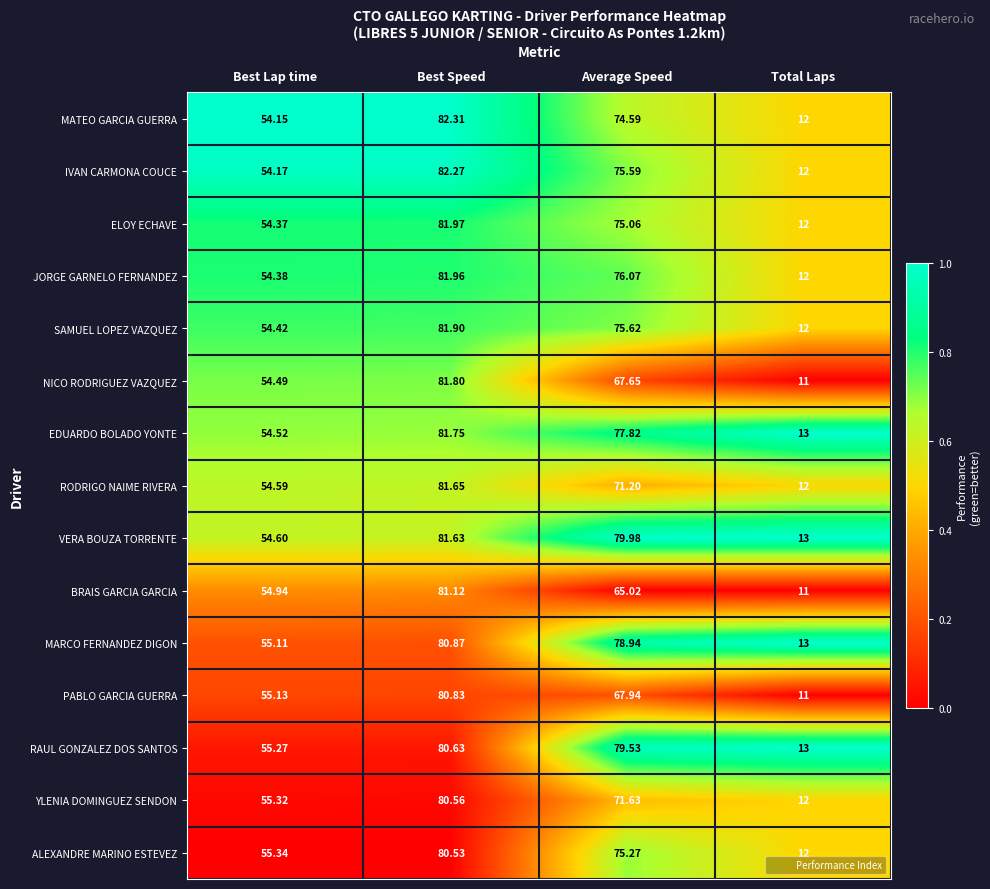

How many distinct data groups are displayed?

15